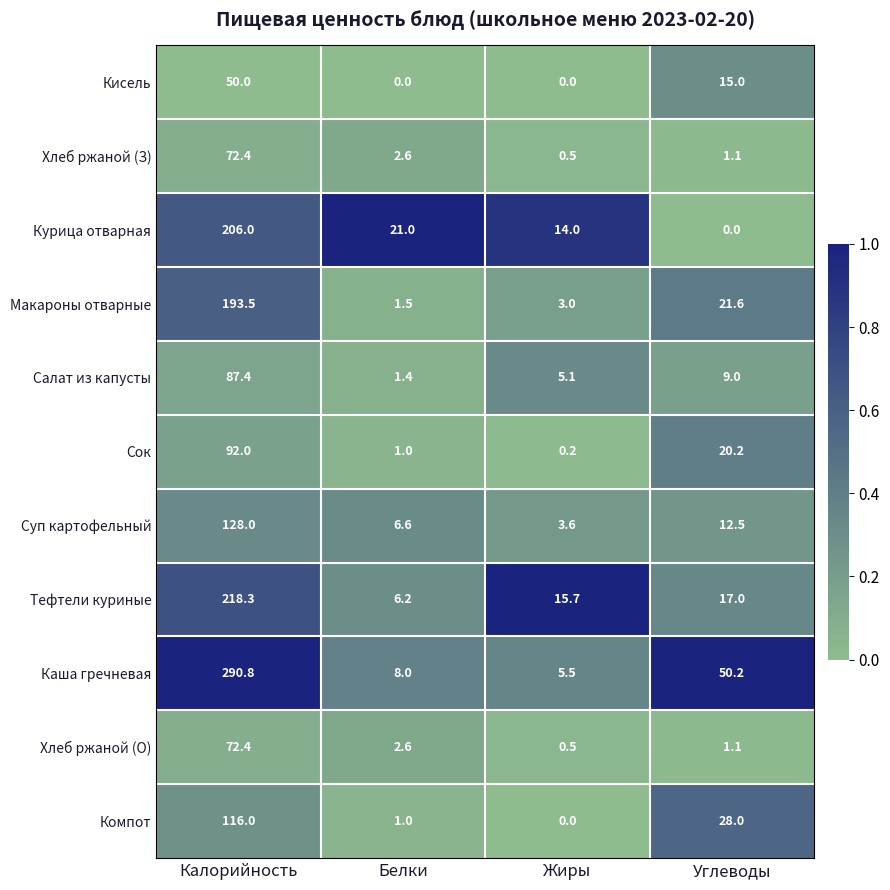

Which category has the highest value across all series?

Калорийность